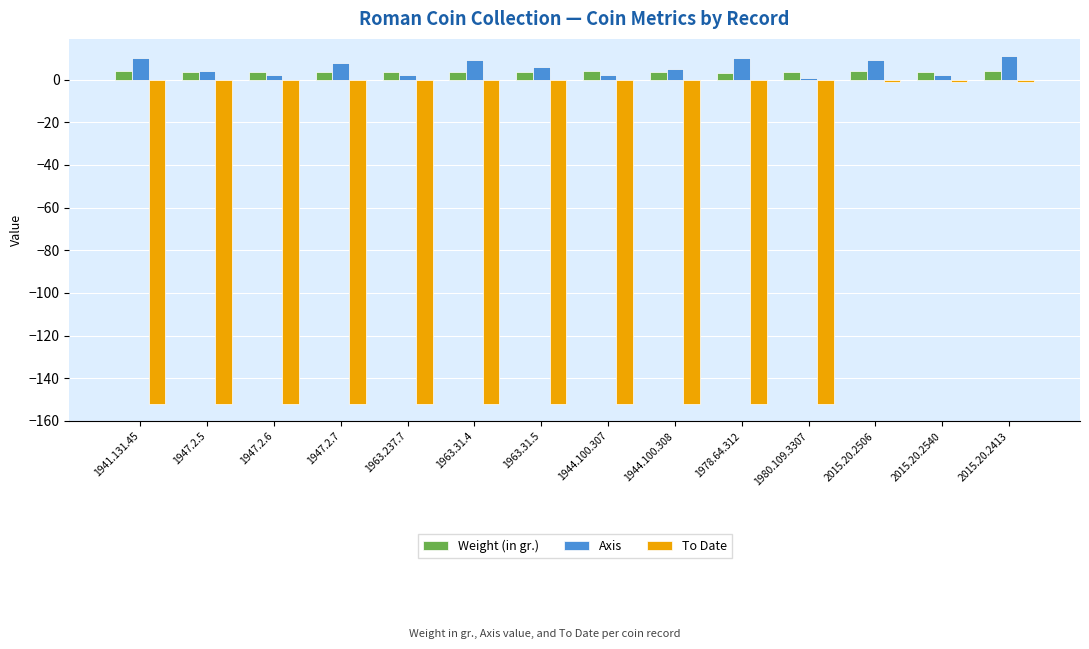

What is the total value across all series at 1947.2.7?

-140.4